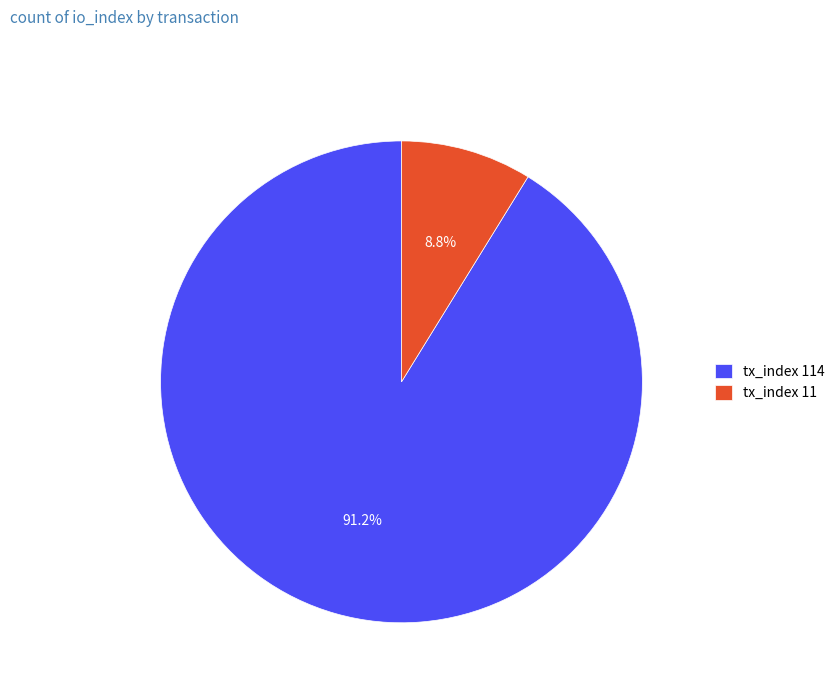

To the nearest percent, what is the difference between the largest and smallest slice percentages?

82%